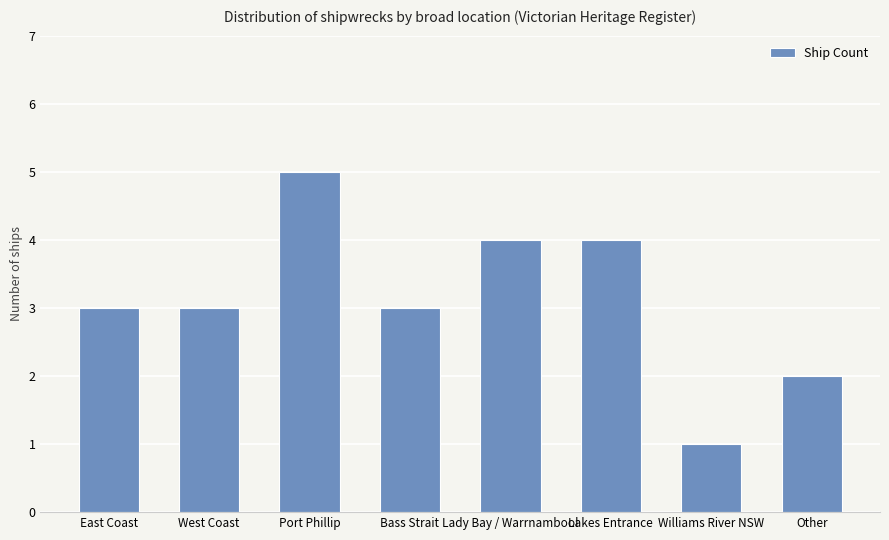

What is the ratio of the value at Lakes Entrance to the value at Port Phillip?

0.8